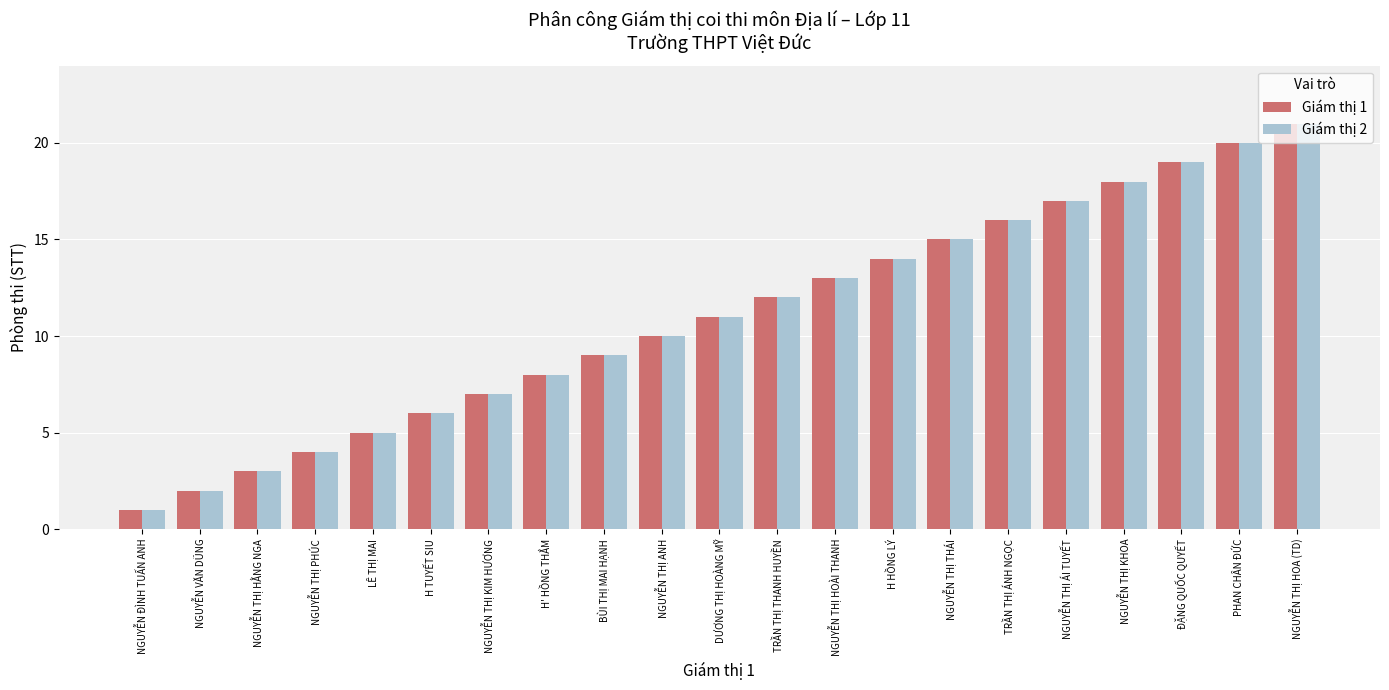

The value of Giám thị 1 at NGUYỄN THỊ ÁI TUYẾT is 8. True or false?

False